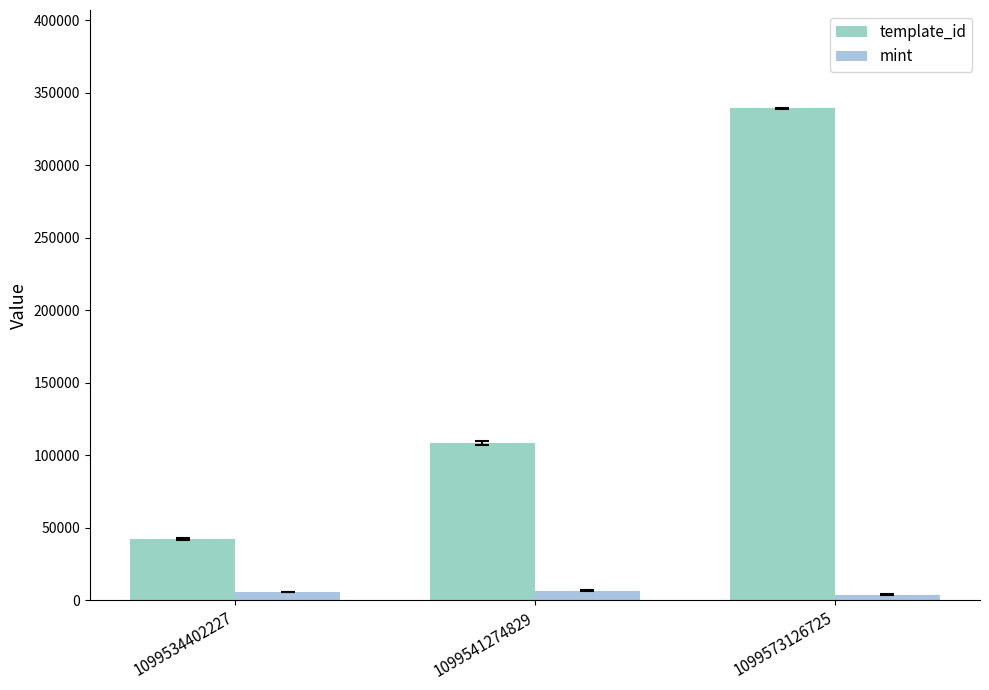

How many template_id values are between 42421 and 339228?

3